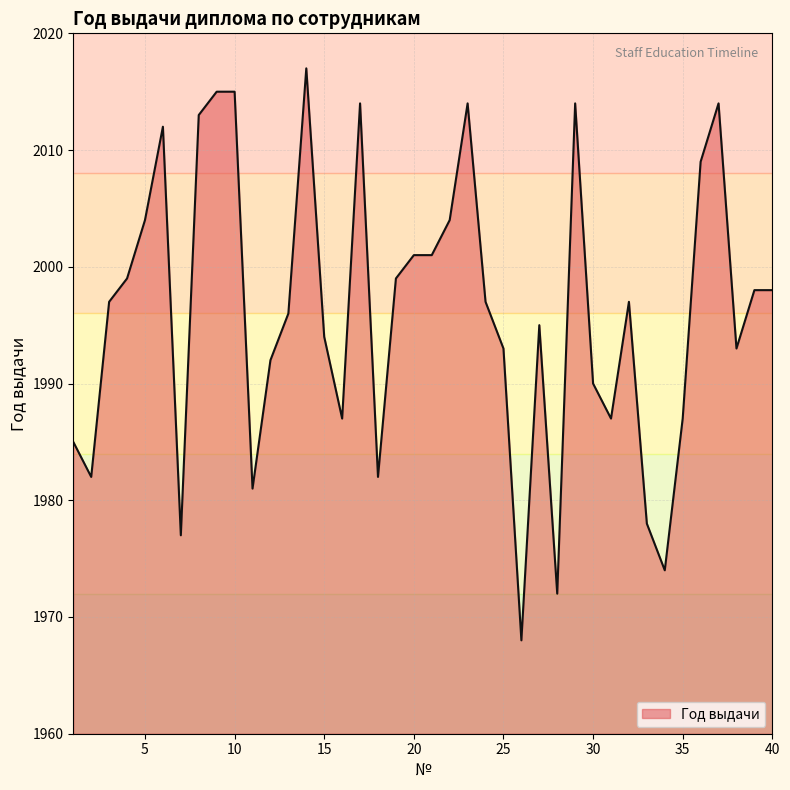

What is the minimum value shown in the chart?

1968